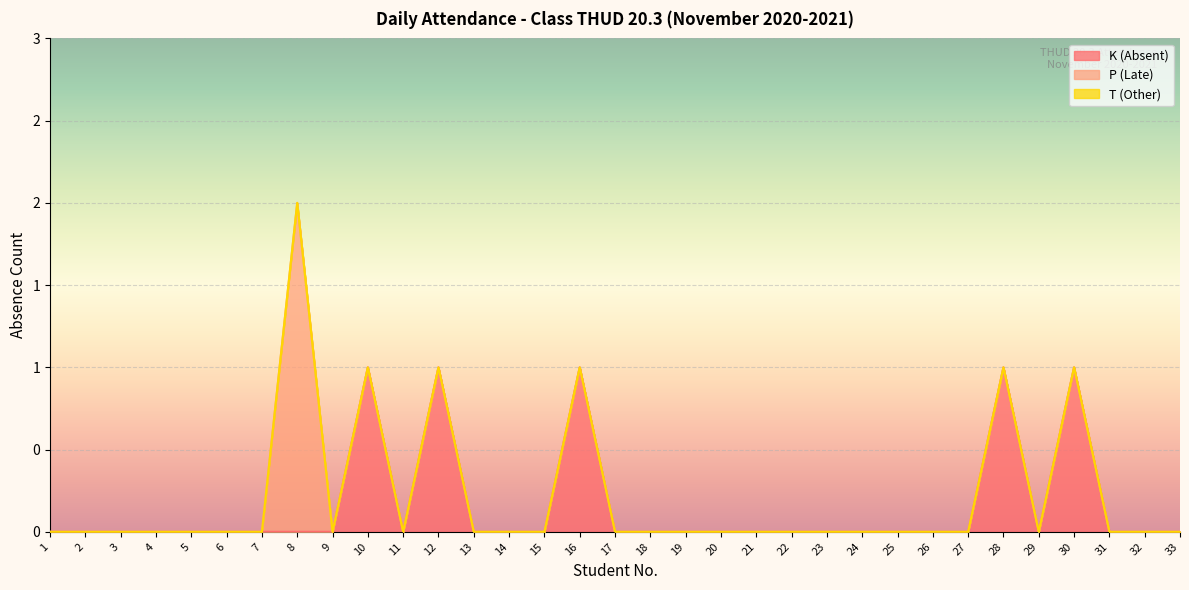

Reading right to left, extract all data points from this chart.

K (Absent): 0	0	0	1	0	1	0	0	0	0	0	0	0	0	0	0	0	1	0	0	0	1	0	1	0	0	0	0	0	0	0	0	0
P (Late): 0	0	0	0	0	0	0	0	0	0	0	0	0	0	0	0	0	0	0	0	0	0	0	0	0	2	0	0	0	0	0	0	0
T (Other): 0	0	0	0	0	0	0	0	0	0	0	0	0	0	0	0	0	0	0	0	0	0	0	0	0	0	0	0	0	0	0	0	0